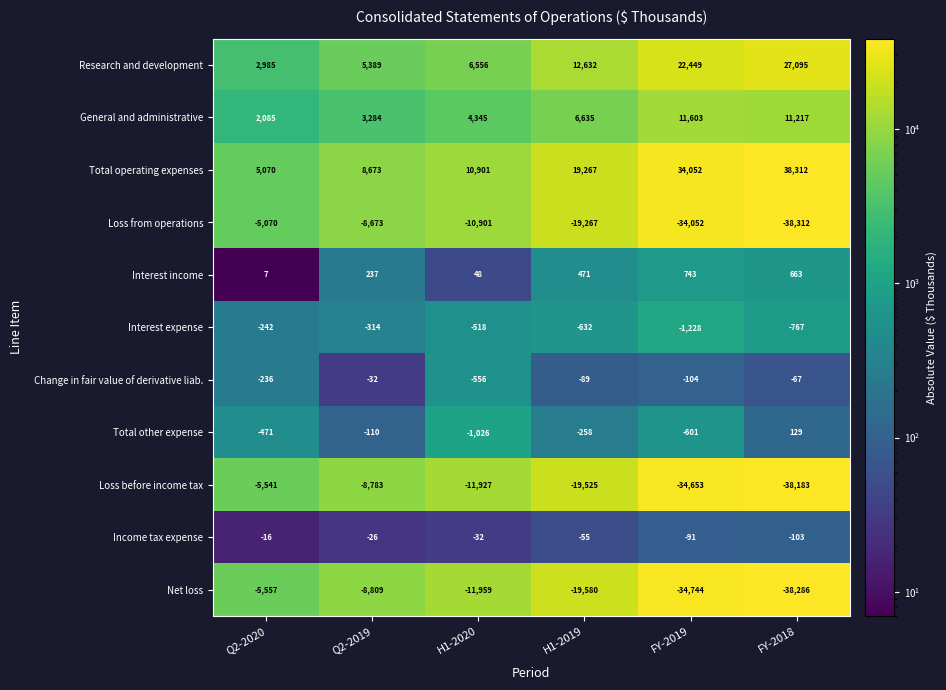

Count the number of categories in the chart.

6